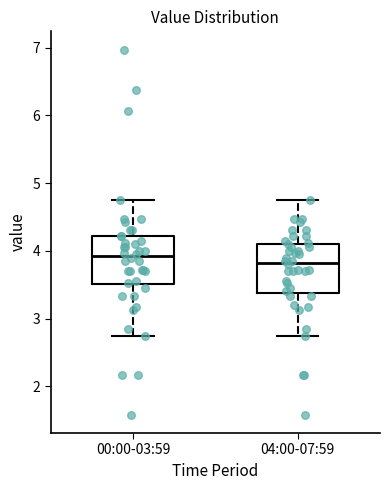

Reading left to right, transcribe this box plot: for each box, give where its median line is, the range the box spans, and where its two whiskers end, as read against the y-axis. The values are not printed on the chart, so give them approximately, as read against the axis.

00:00-03:59: median 3.9, box 3.5 to 4.2, whiskers 2.8 to 4.8
04:00-07:59: median 3.8, box 3.4 to 4.1, whiskers 2.8 to 4.8